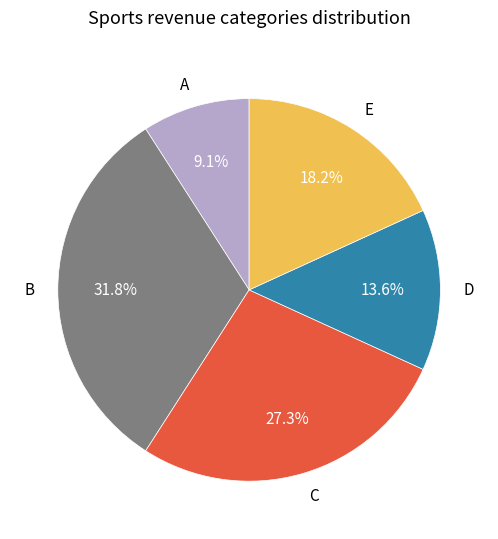

To the nearest percent, what is the average slice percentage?

20%